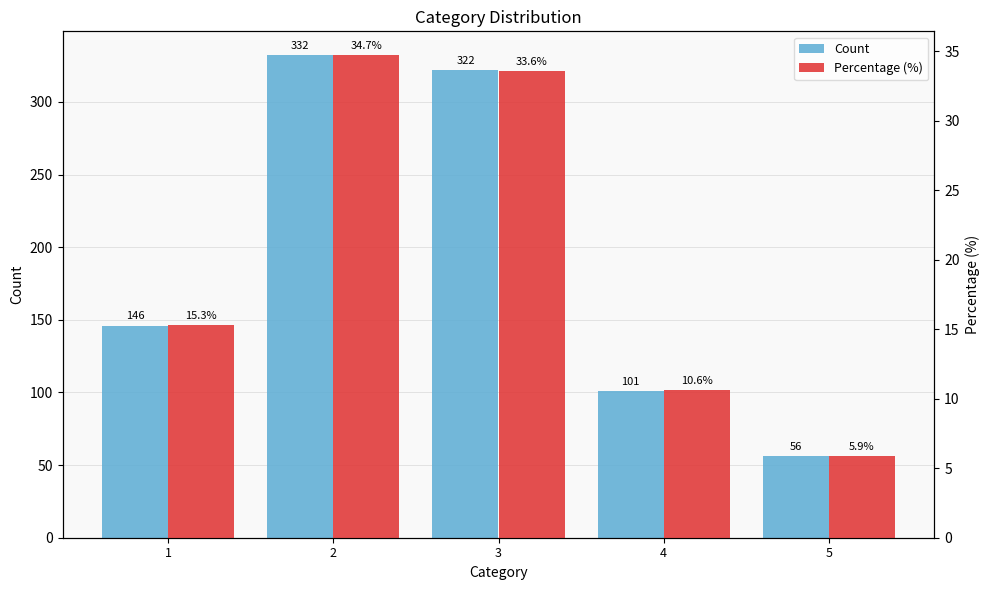

The value of Percentage (%) at 1 is 23.2. True or false?

False